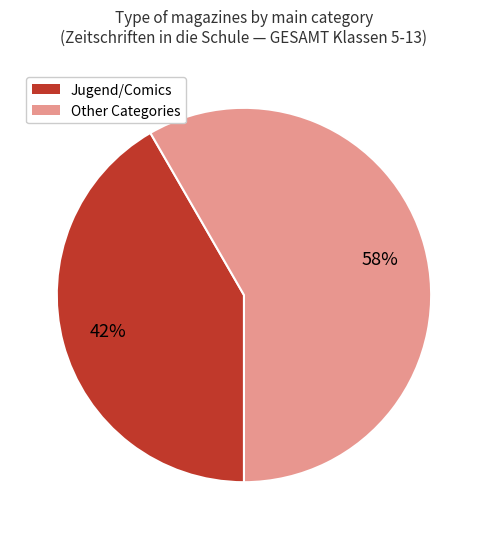

To the nearest percent, what is the average slice percentage?

50%